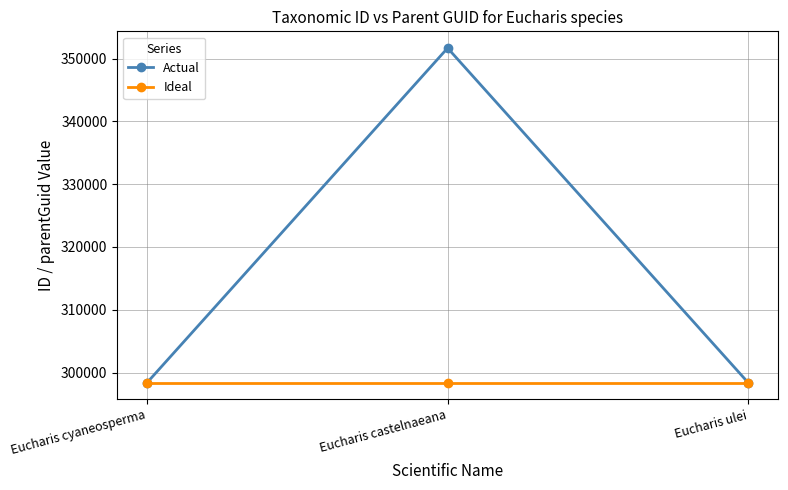

Rank the series at Eucharis castelnaeana from highest to lowest value.

Actual, Ideal